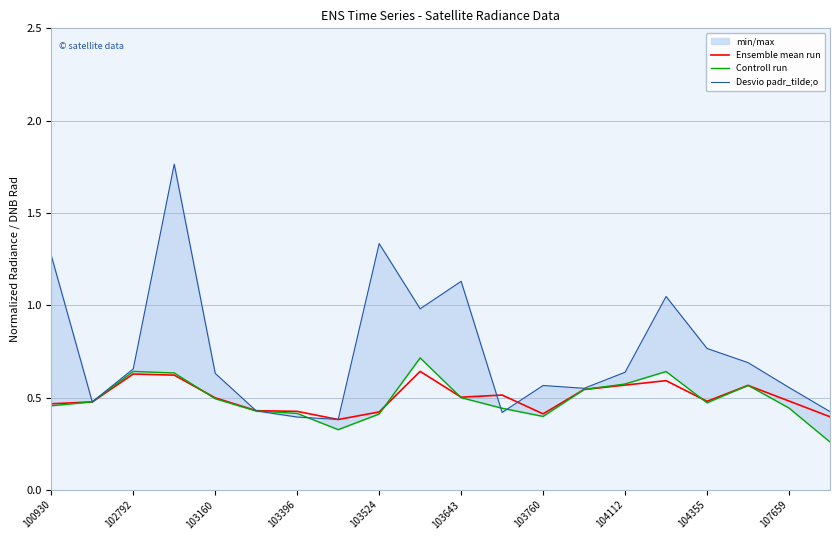

True or false: Desvio padr_tilde;o has a value of 1.0 at 15.

True